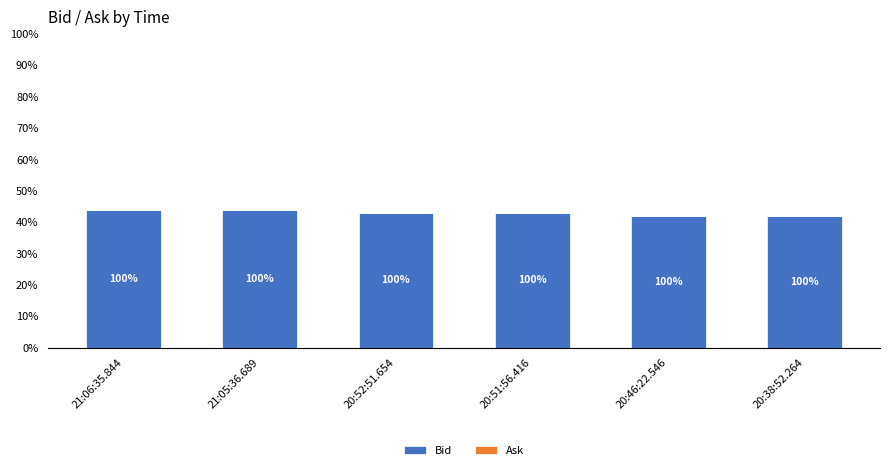

Reading left to right, what are all the values shown in this chart?

Bid: 0.4	0.4	0.4	0.4	0.4	0.4
Ask: 0.0	0.0	0.0	0.0	0.0	0.0